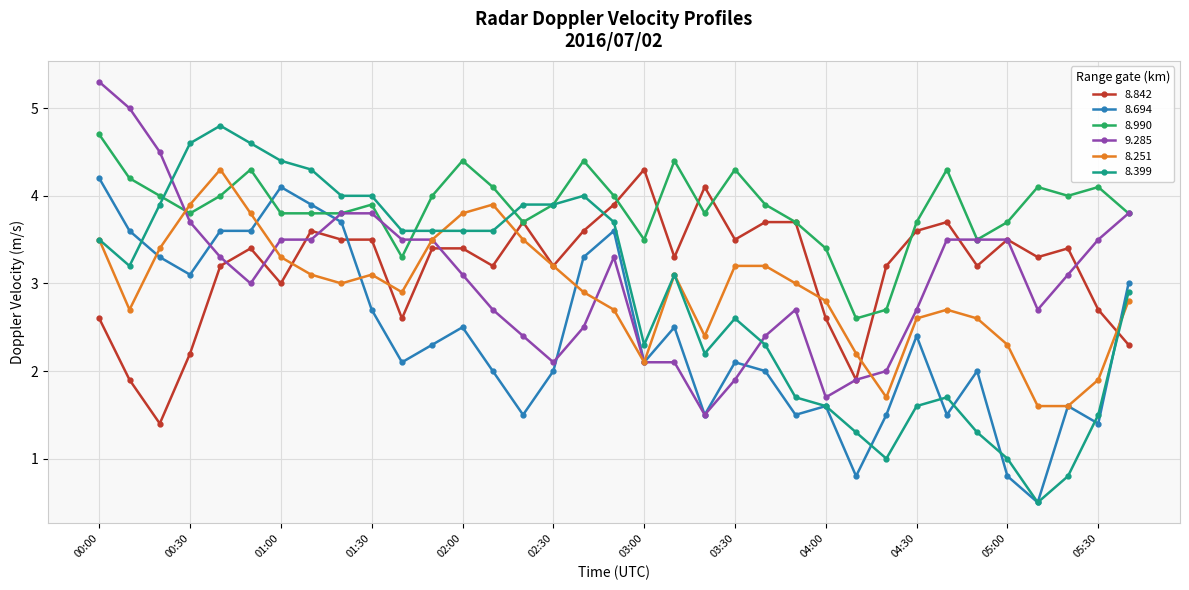

How many lines are shown in the chart?

6